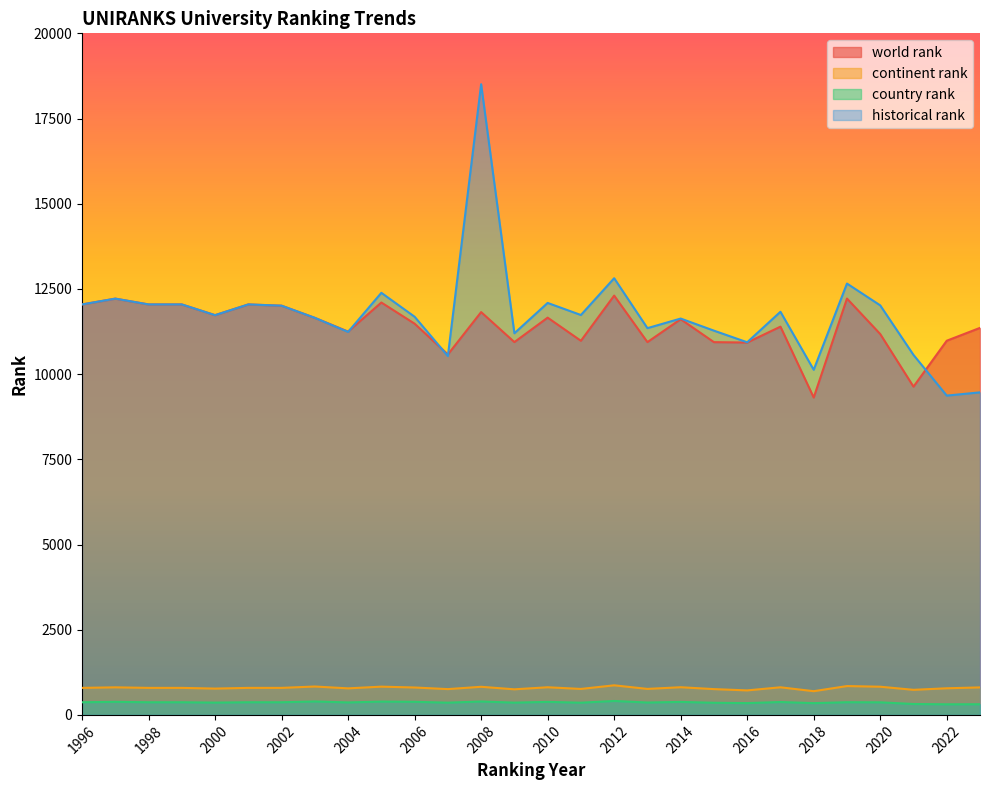

At which category does continent rank reach its first local valley?

2000